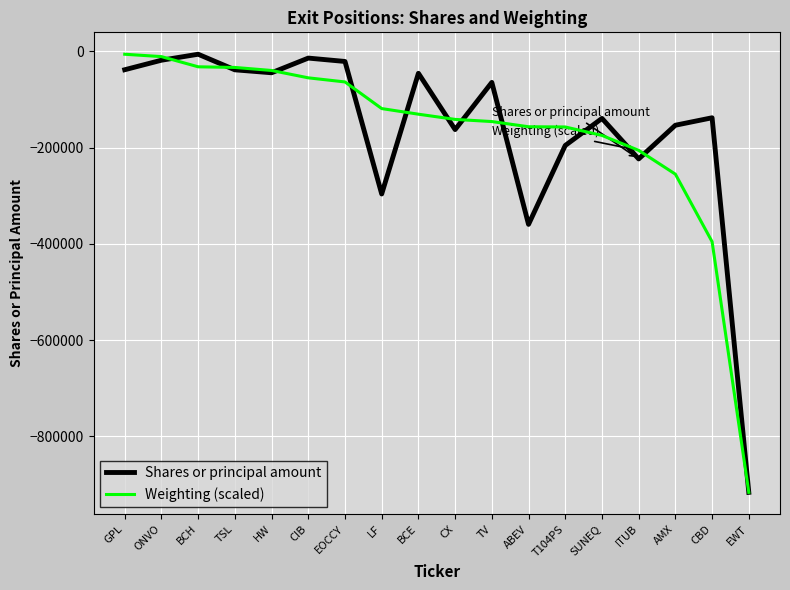

Where does the Weighting (scaled) series first go above -130568?

GPL